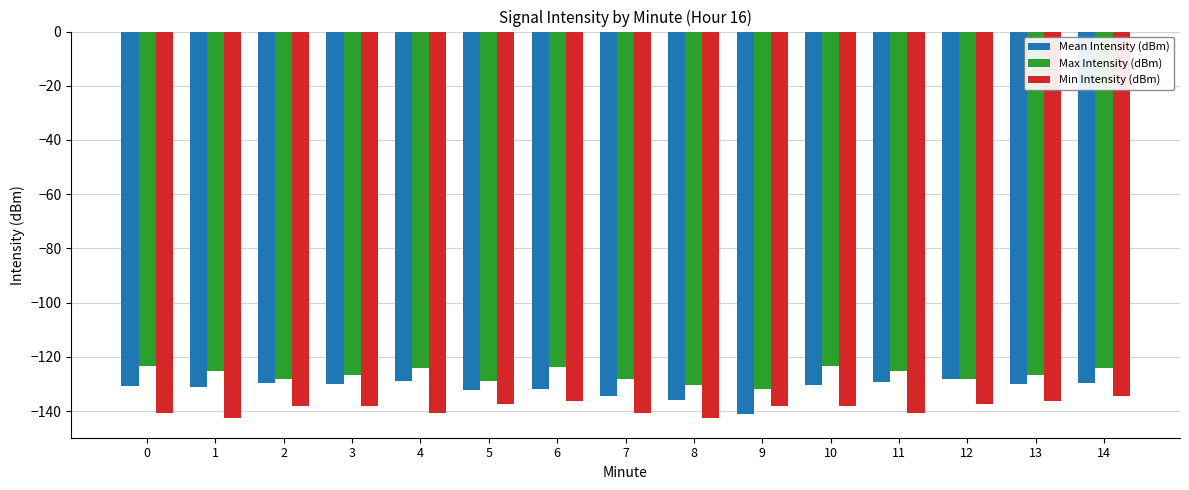

What are all the series names shown in the legend?

Mean Intensity (dBm), Max Intensity (dBm), Min Intensity (dBm)